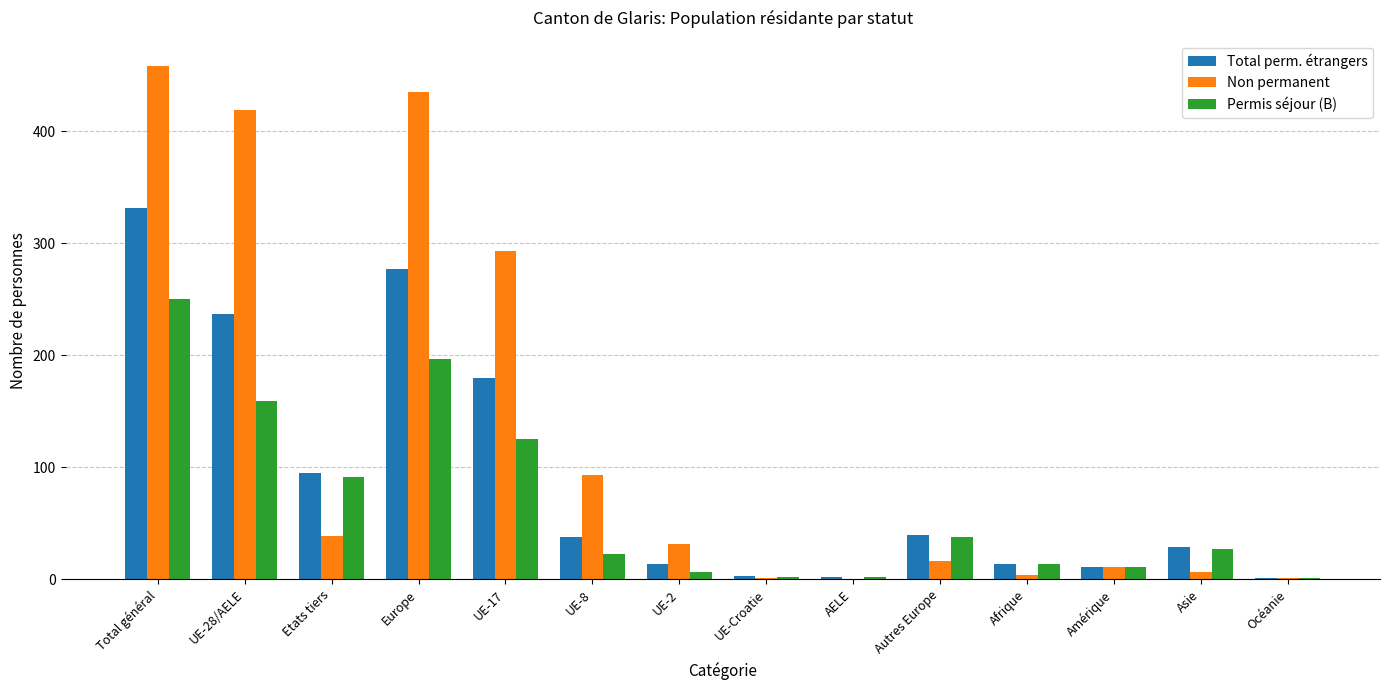

What is the spread (max minus min) of values at UE-Croatie?

2